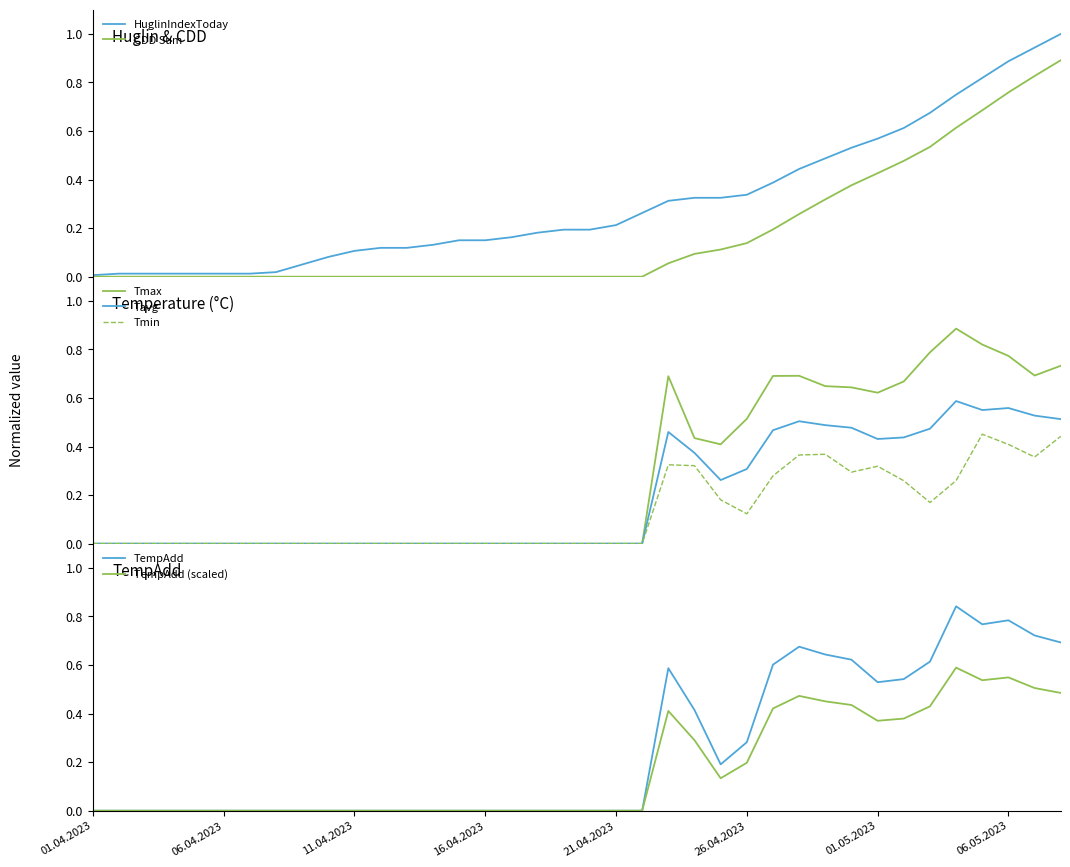

What is the difference between the second highest and second lowest values in the Tavg series?

0.6